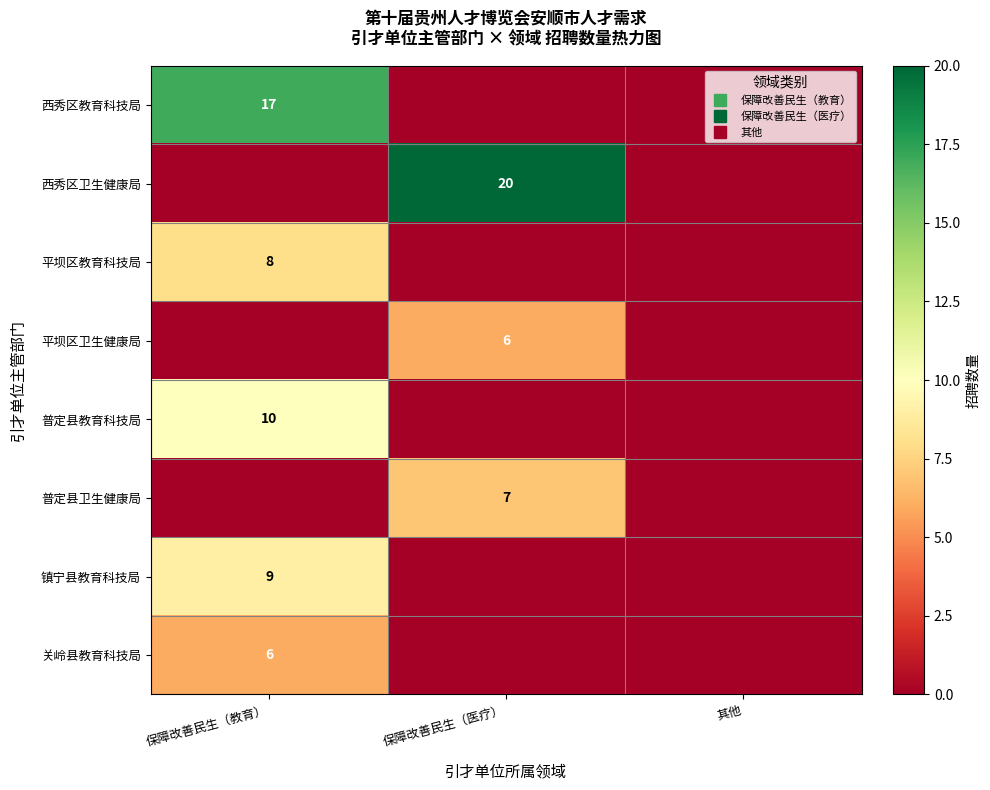

How many values in the 镇宁县教育科技局 series exceed 0?

1